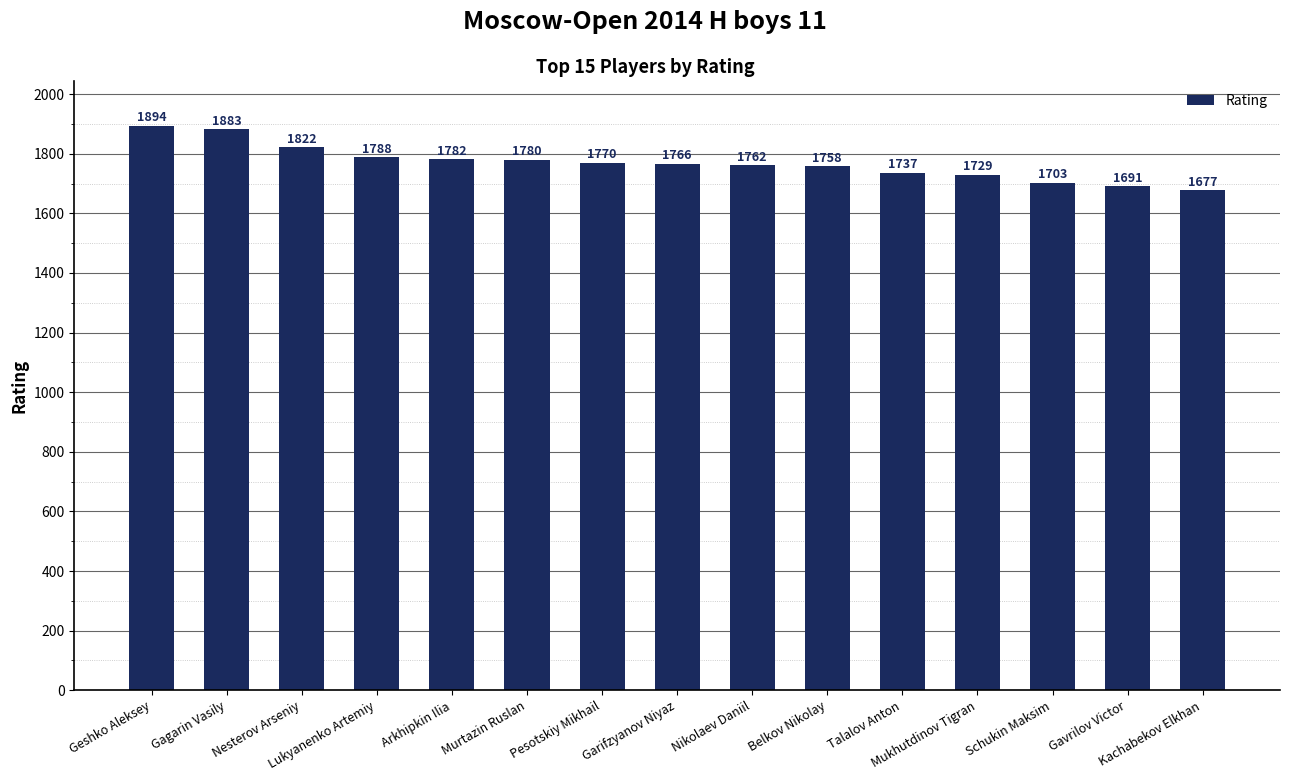

Reading right to left, transcribe all the data shown in this chart.

1677	1691	1703	1729	1737	1758	1762	1766	1770	1780	1782	1788	1822	1883	1894